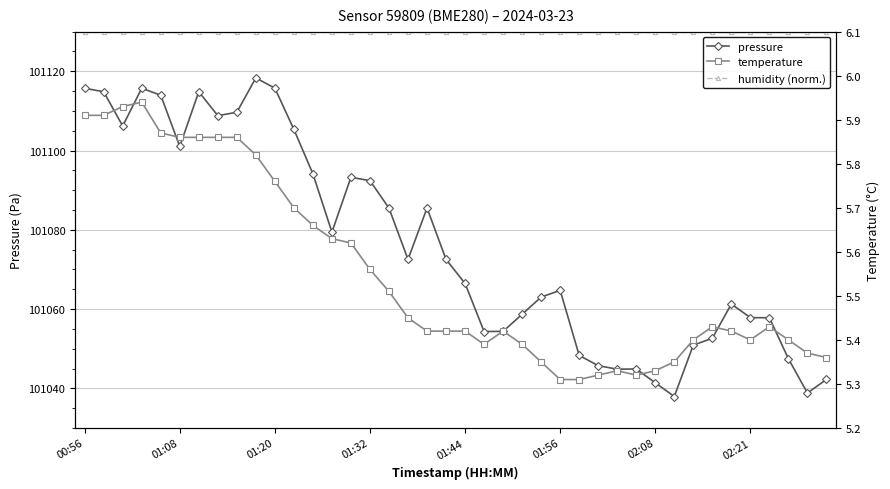

What is the highest value of the pressure series?

101118.3